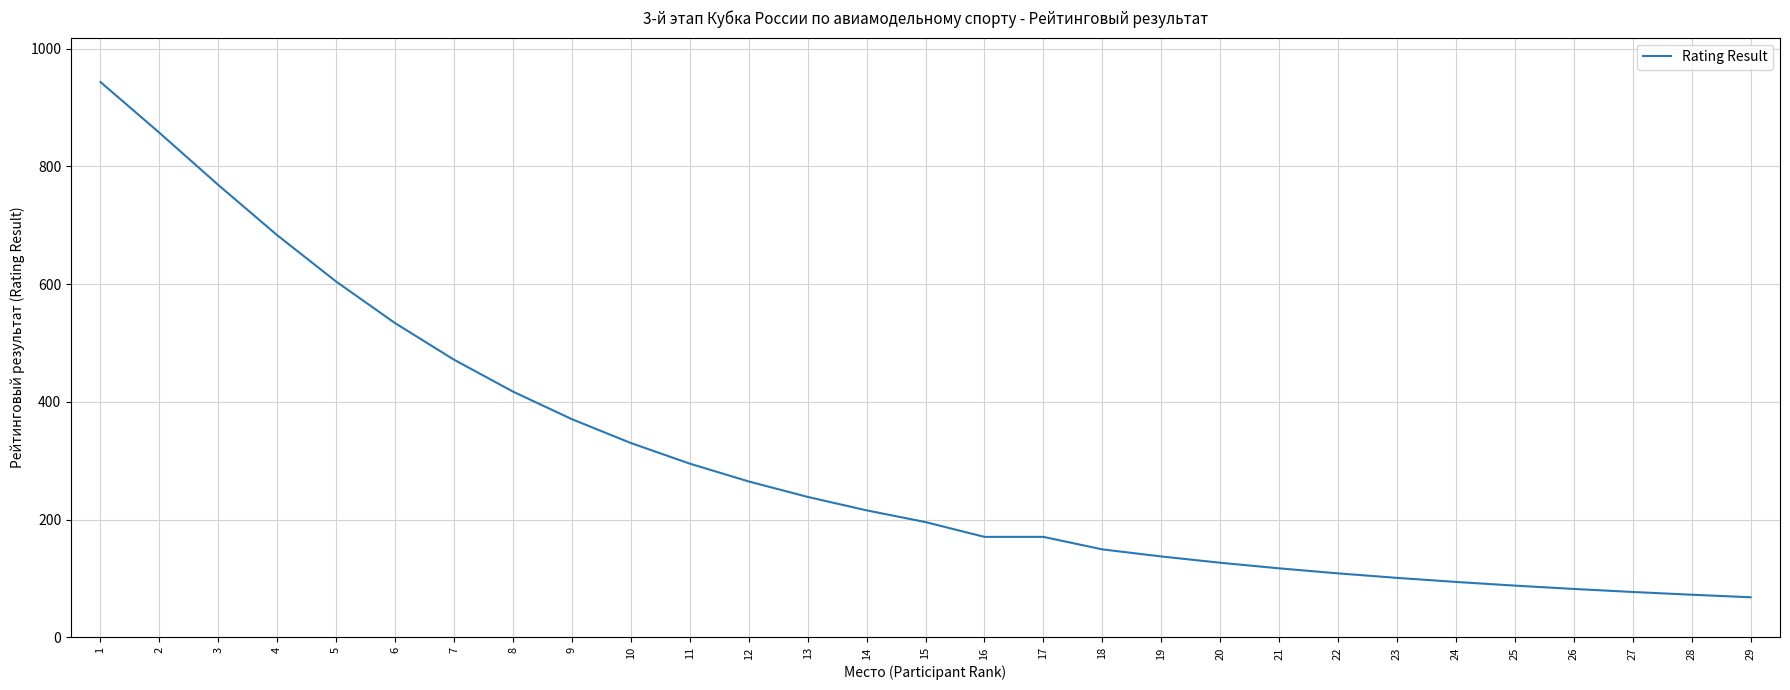

What is the difference between the maximum and minimum values?

874.8